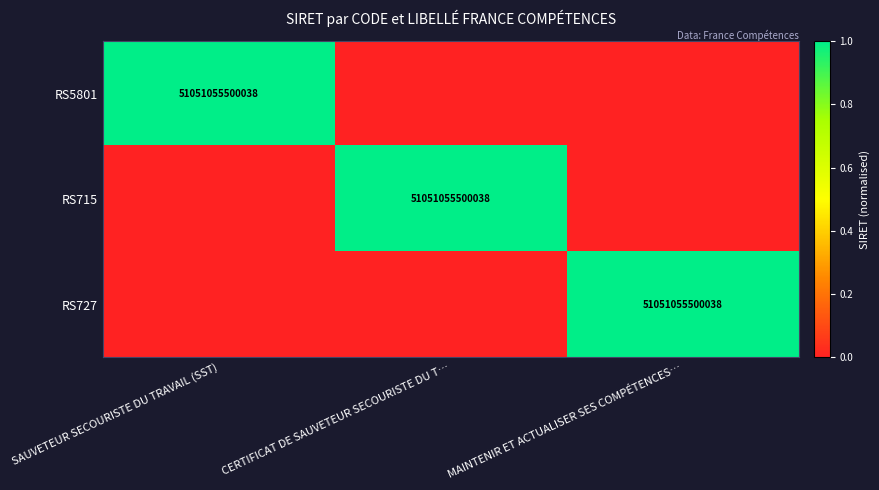

What is the total value across all series at SAUVETEUR SECOURISTE DU TRAVAIL (SST)?

1